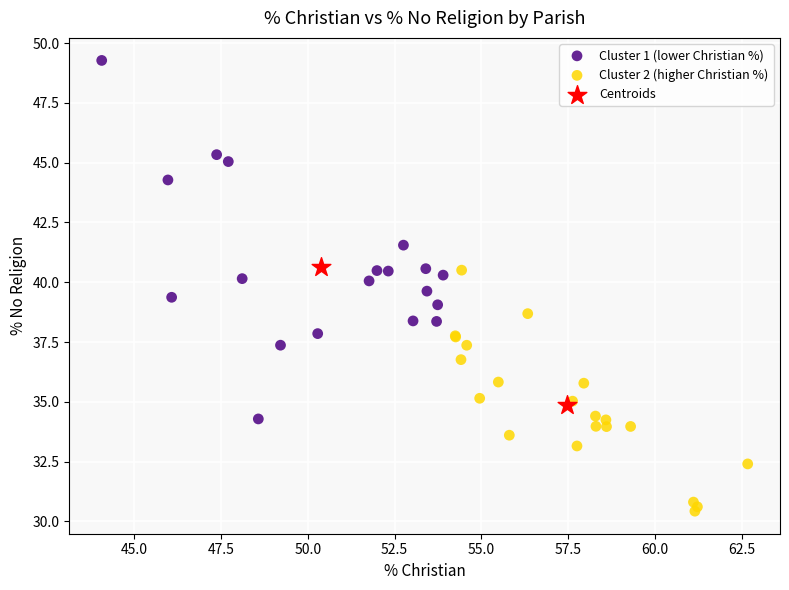

Which series reaches the minimum Y coordinate?

Cluster 2 (higher Christian %)